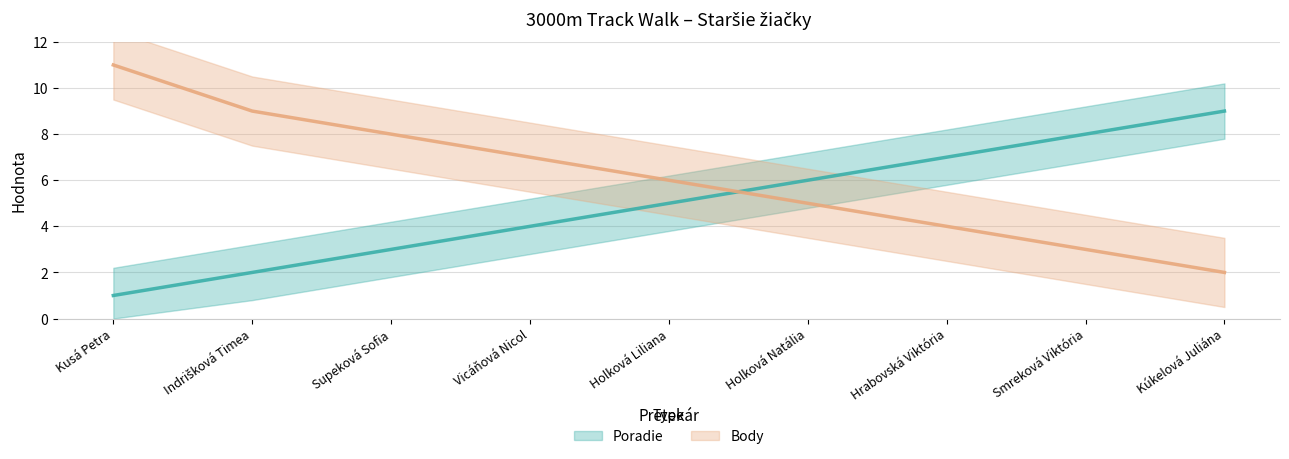

Which series has the largest total across all categories?

Body